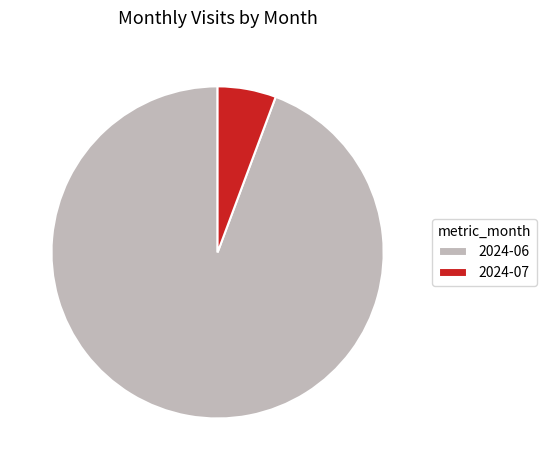

Between 2024-07 and 2024-06, which is larger?

2024-06